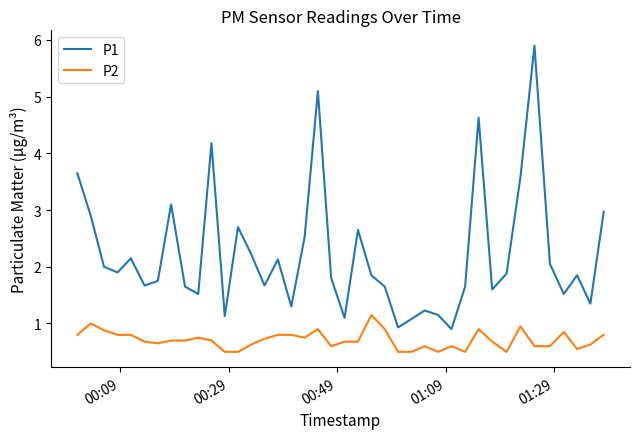

True or false: P1 and P2 intersect in this chart.

False